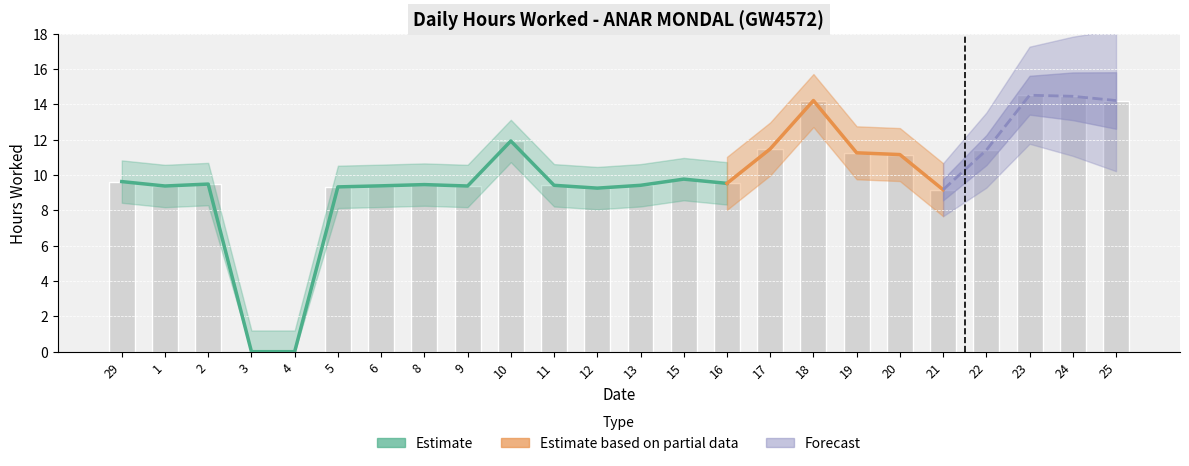

What is the difference between the maximum and second lowest values?

14.5